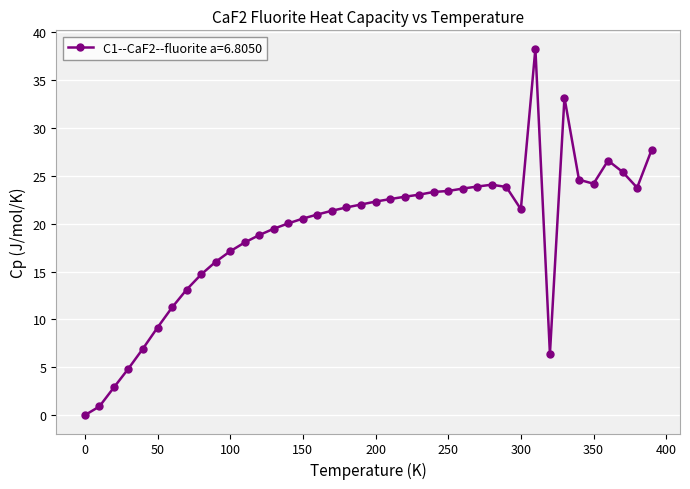

What is the difference between the maximum and minimum values?

38.3